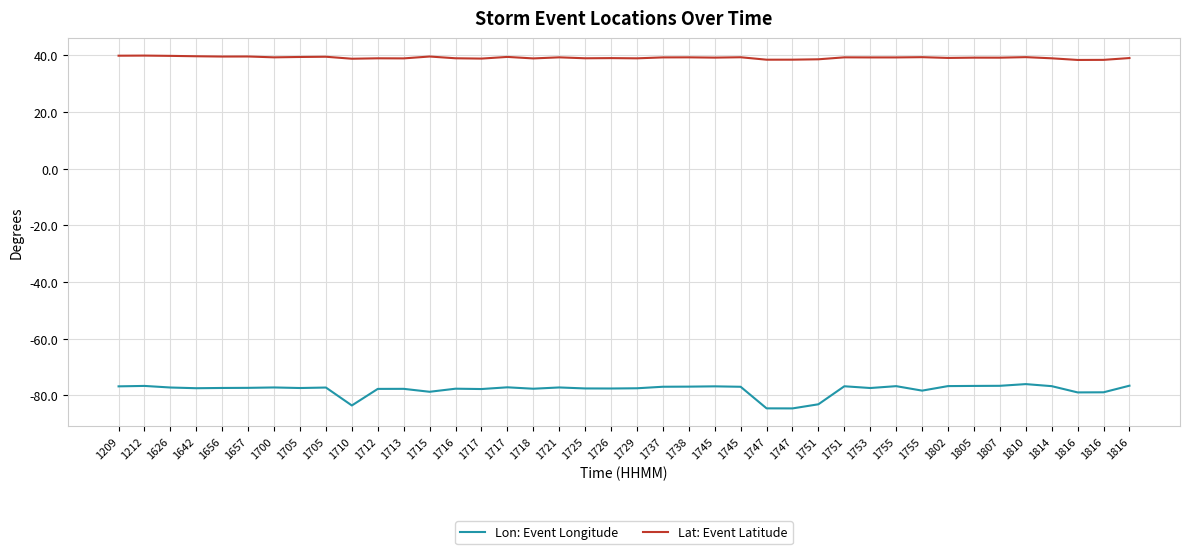

True or false: Lon: Event Longitude and Lat: Event Latitude intersect in this chart.

False